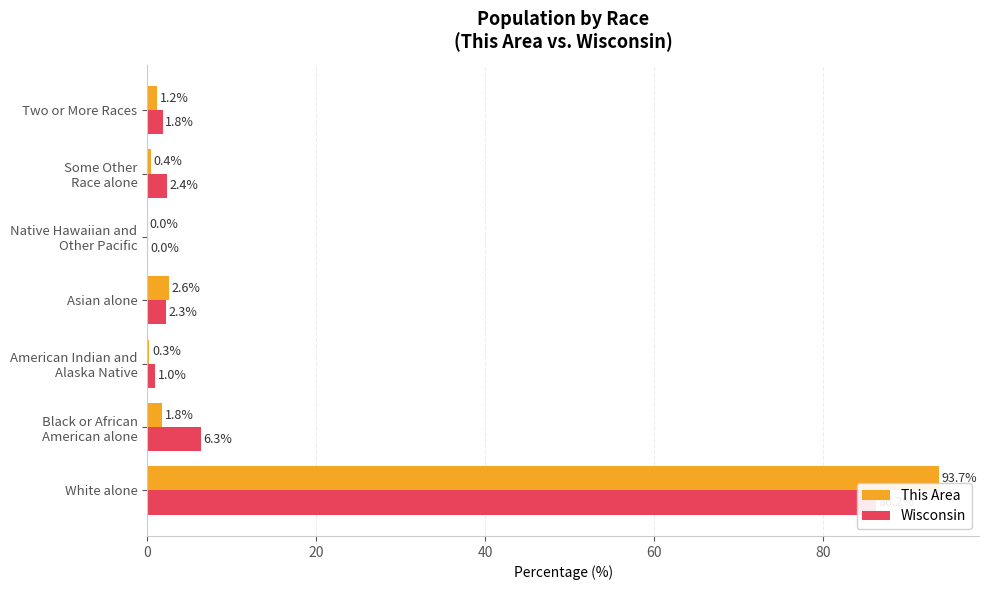

What is the difference between the highest and lowest values at Some Other Race alone?

2.0